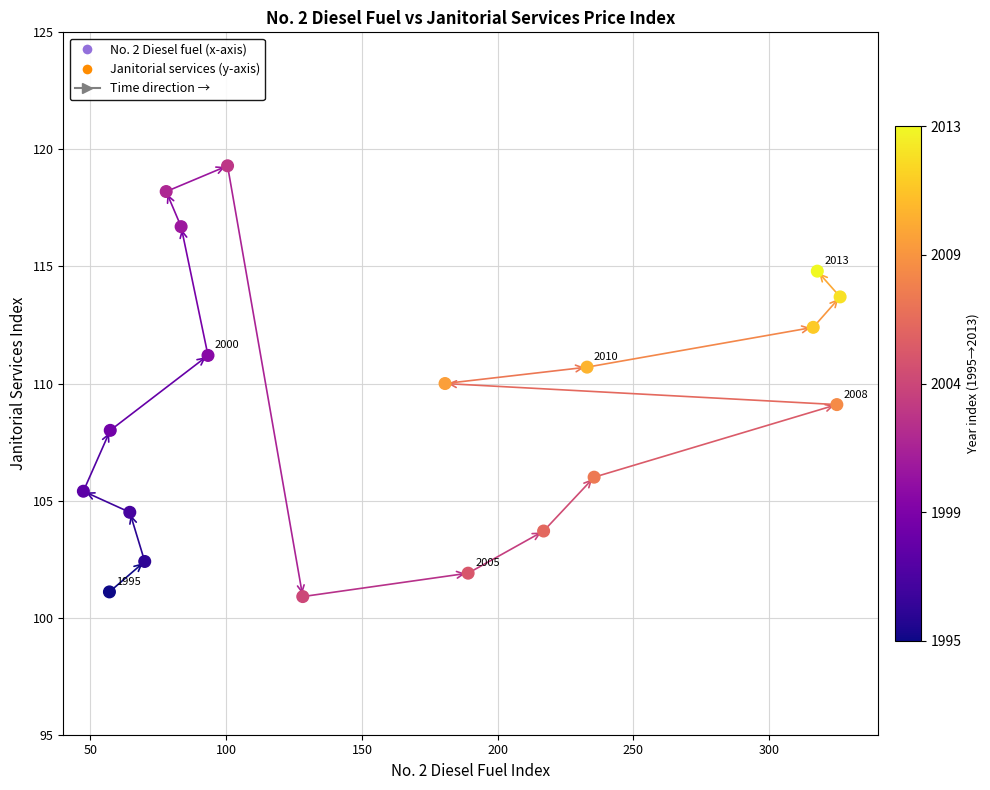

What is the range of X values (max minus min)?

278.7